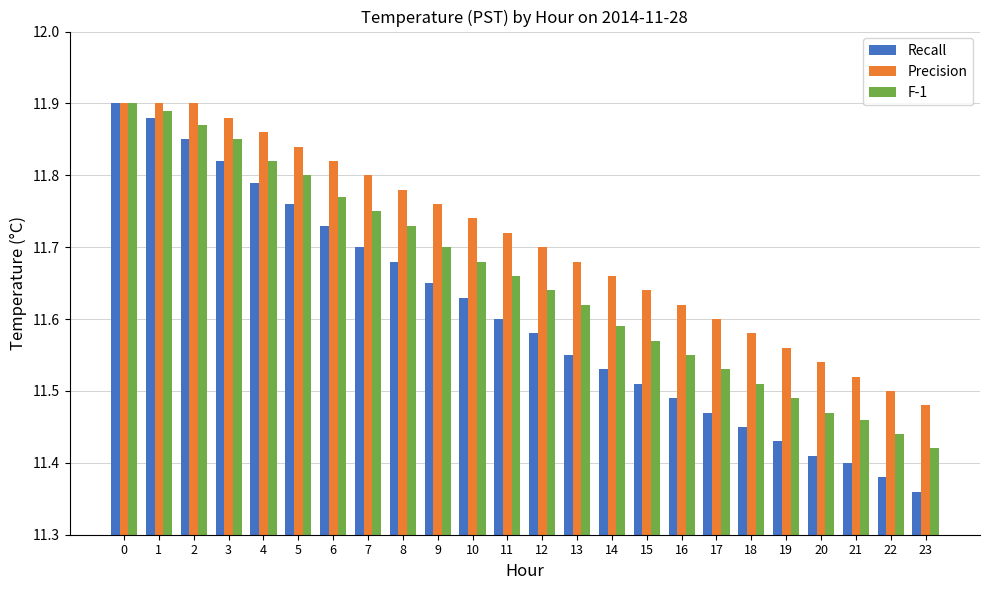

Is it true that Precision equals 11.5 at 21?

True